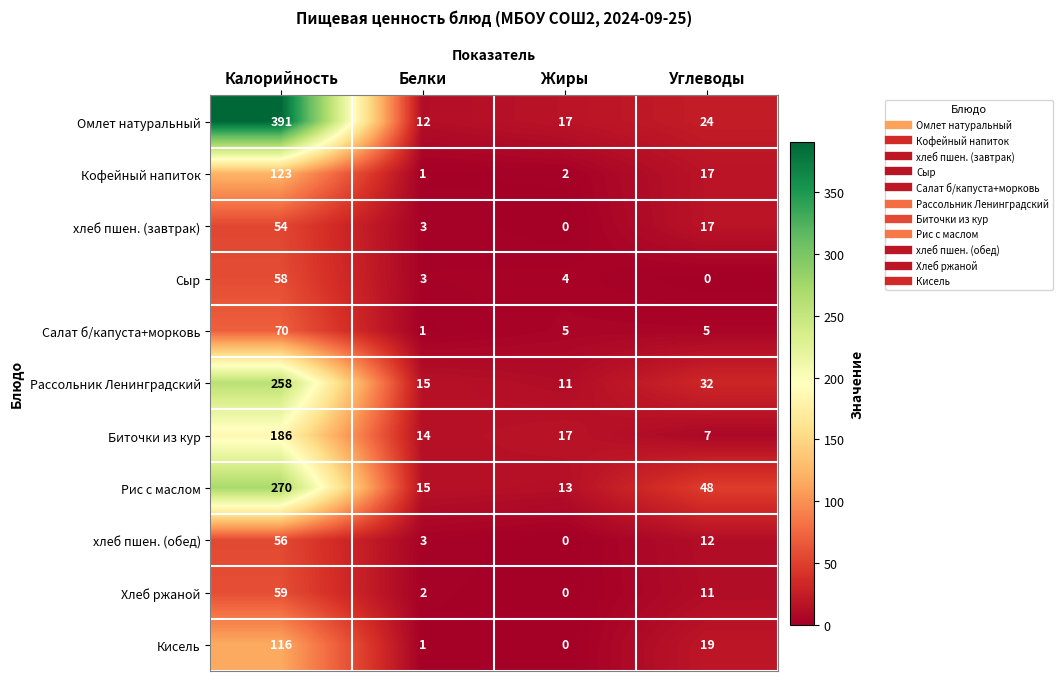

What is the spread (max minus min) of values at Жиры?

17